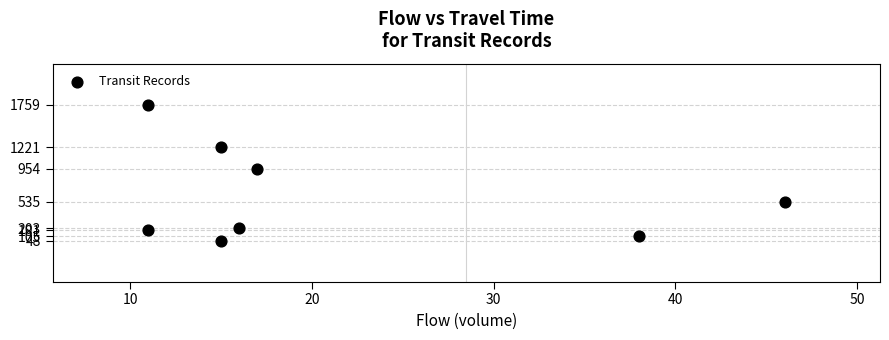

What Y value in the scatter plot is closest to 903?

954